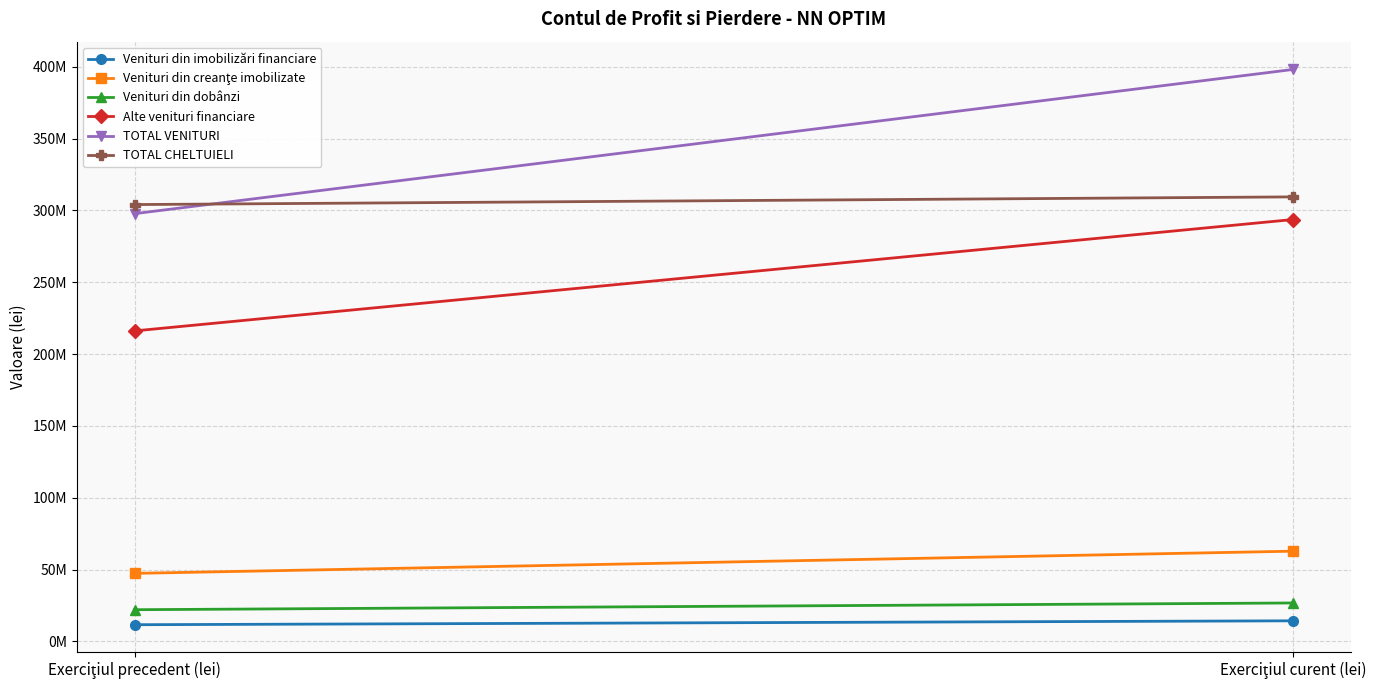

Is this an area chart (filled region under the line)?

No